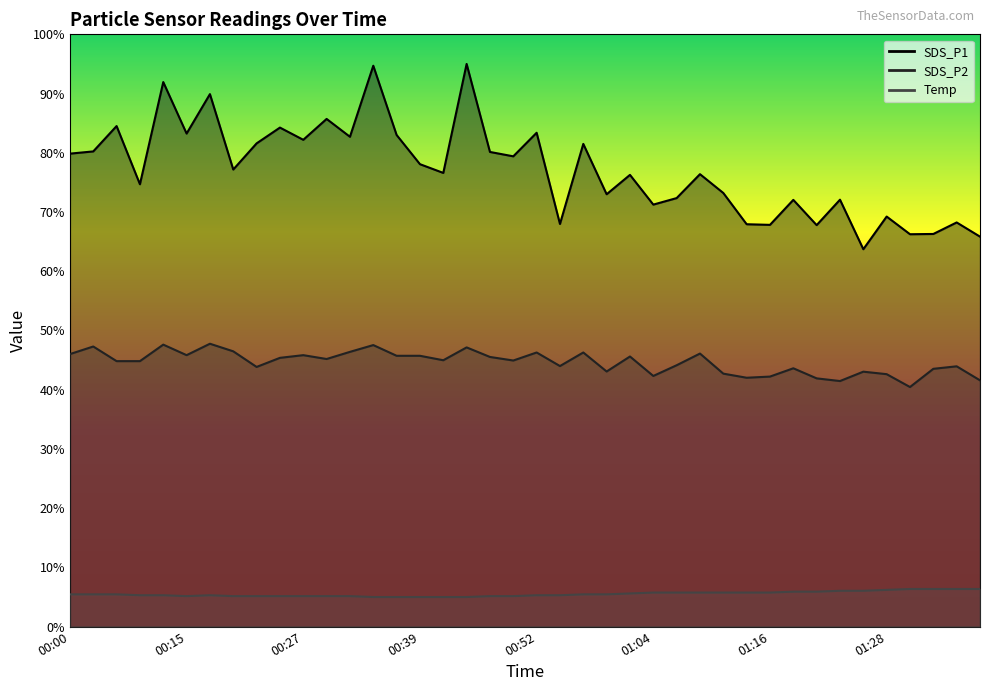

Between 00:42 and 01:04, which is larger?

00:42